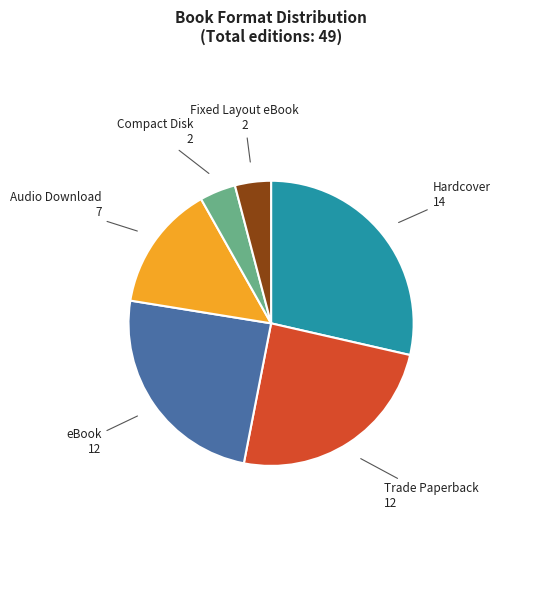

Between eBook and Hardcover, which is larger?

Hardcover